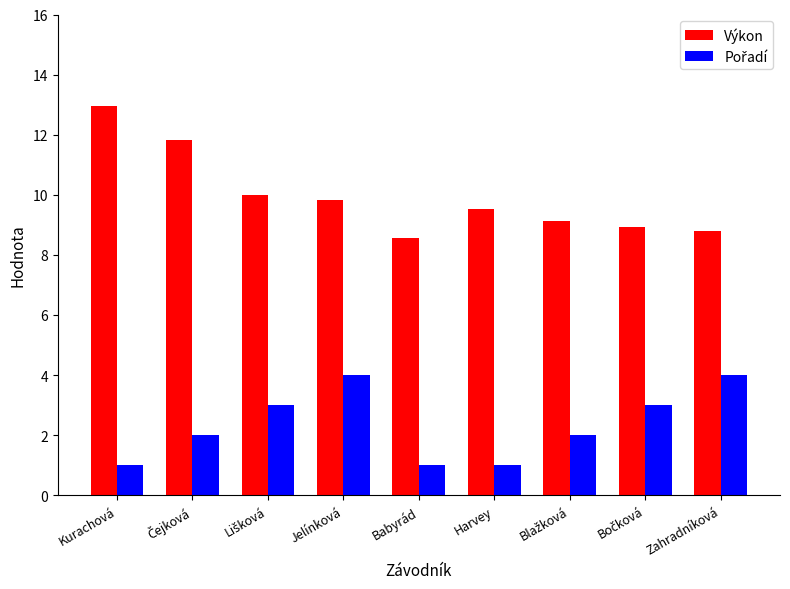

What is the total value across all series at Jelínková?

13.8